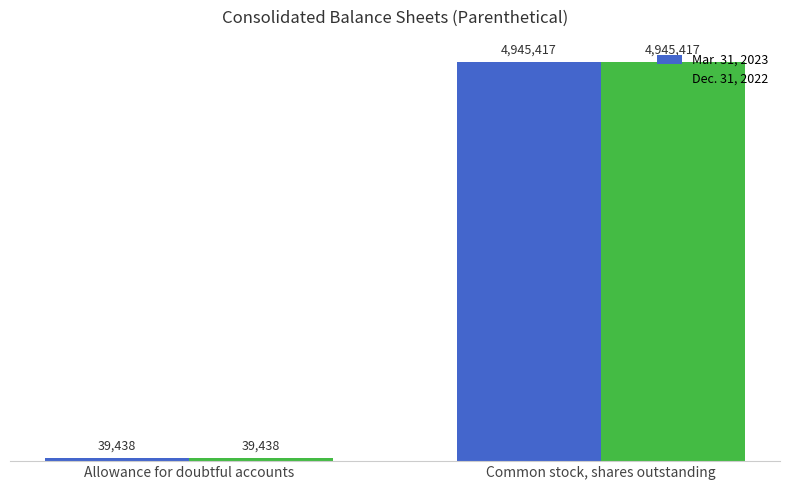

Between Allowance for doubtful accounts and Common stock, shares outstanding, which is larger?

Common stock, shares outstanding